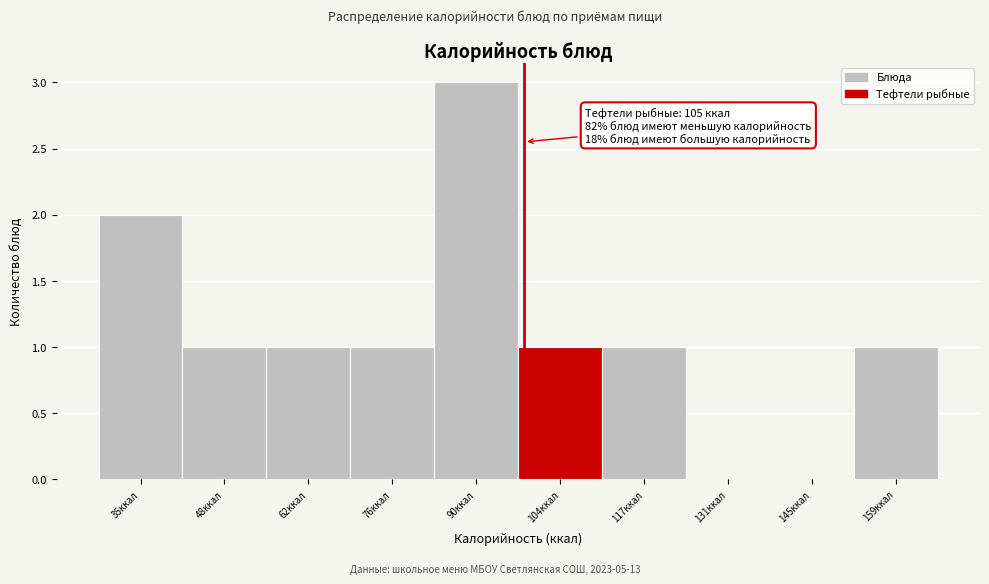

Reading left to right, what are all the values shown in this chart?

35ккал=2	48ккал=1	62ккал=1	76ккал=1	90ккал=3	104ккал=1	117ккал=1	131ккал=0	145ккал=0	159ккал=1